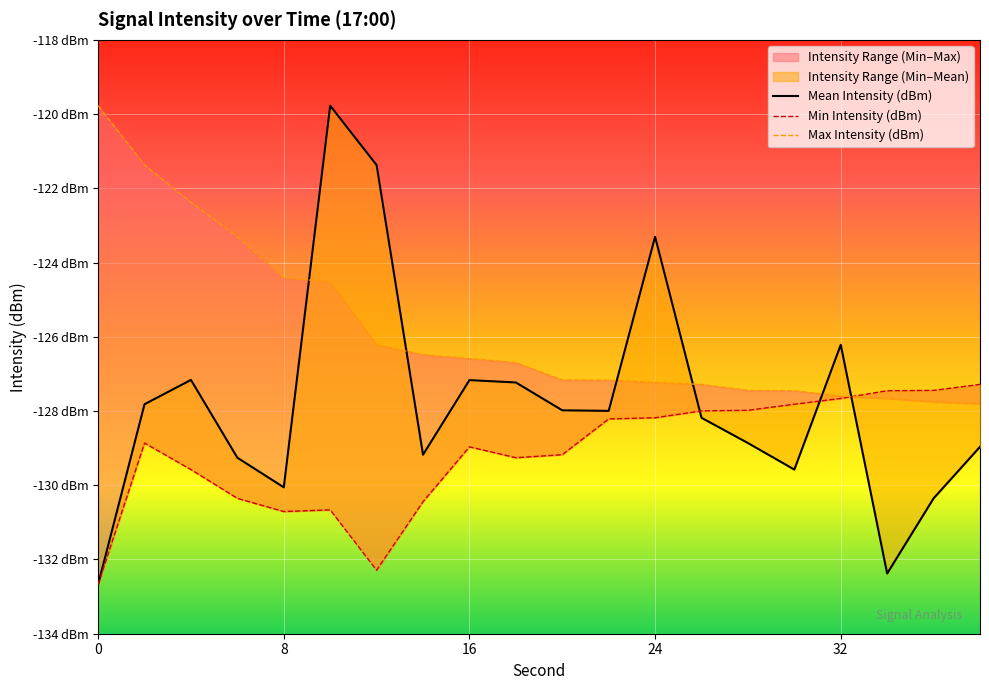

Which series ends up on top after the final intersection of Min Intensity (dBm) and Mean Intensity (dBm)?

Min Intensity (dBm)